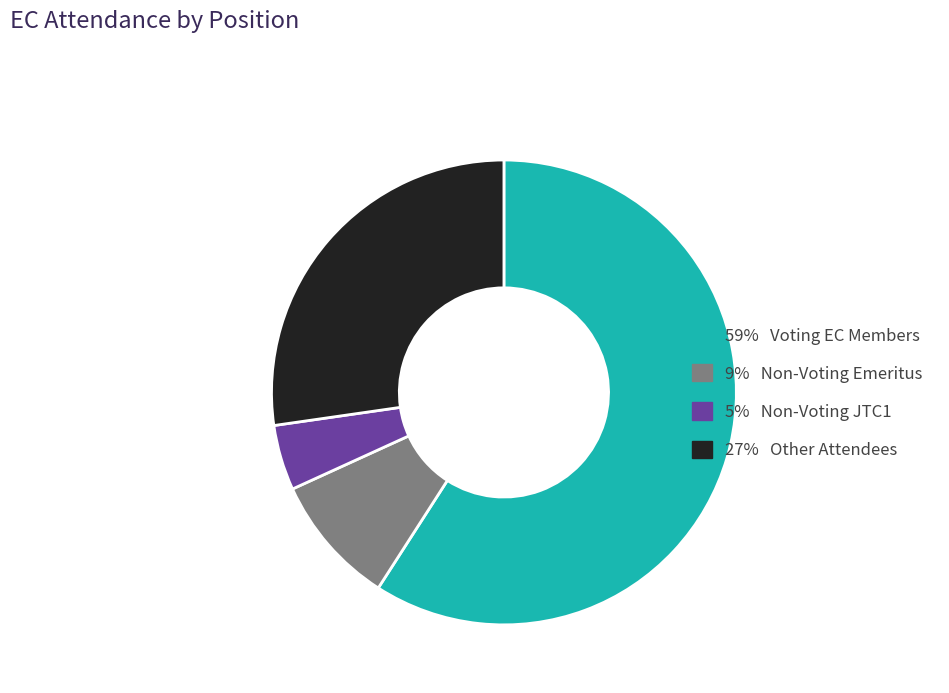

Is there any slice that represents more than half of the pie?

Yes